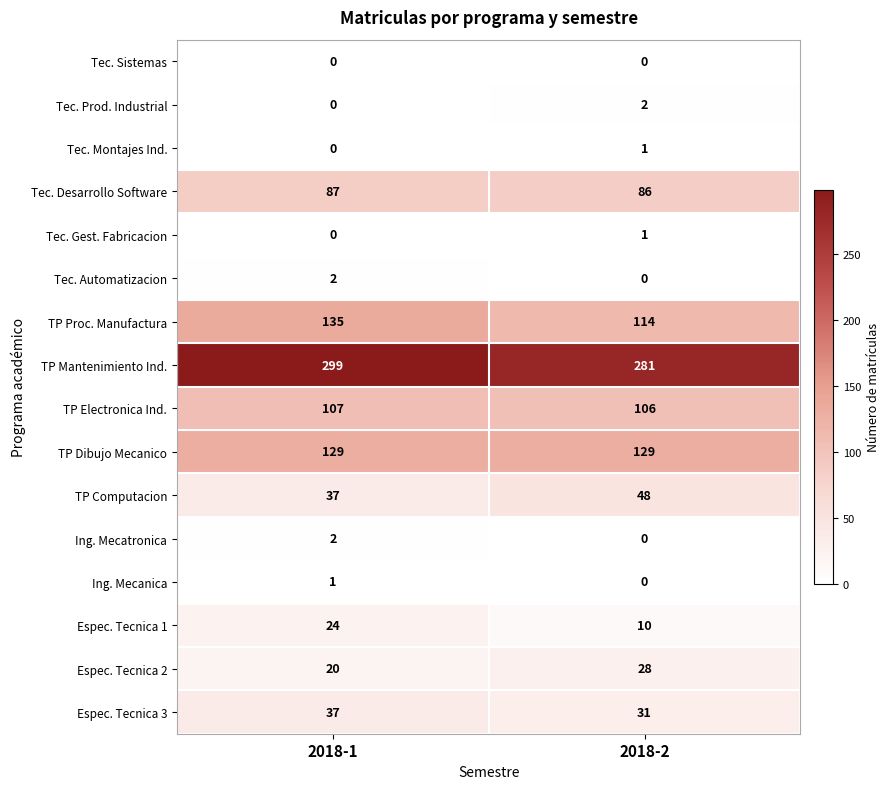

Which series changed the most between 2018-1 and 2018-2?

TP Proc. Manufactura